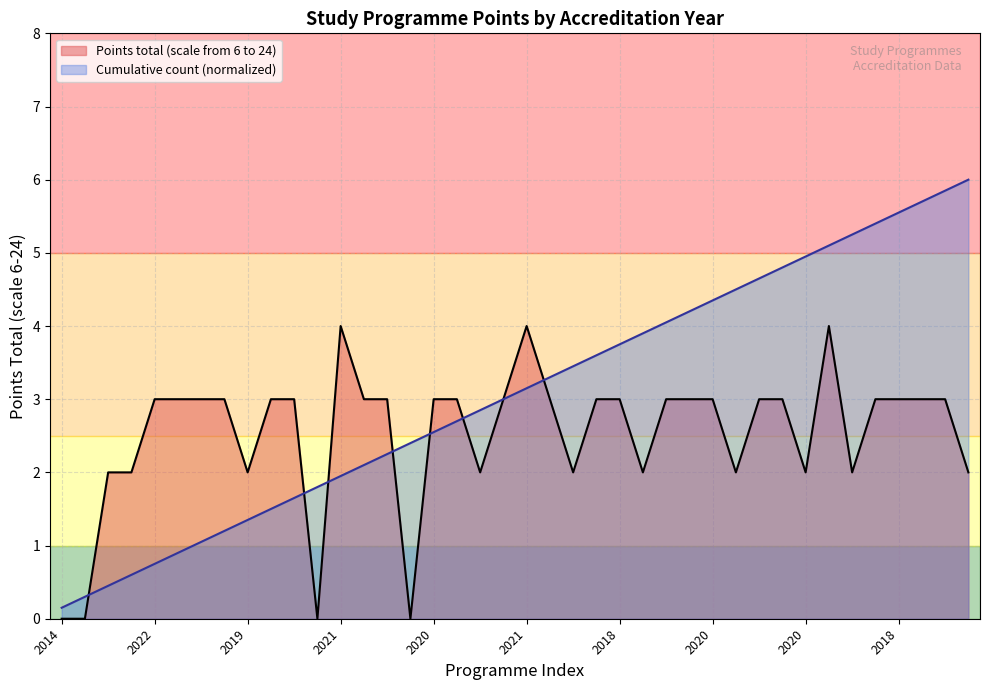

What are all the series names shown in the legend?

Points total (scale from 6 to 24), Cumulative count (normalized)